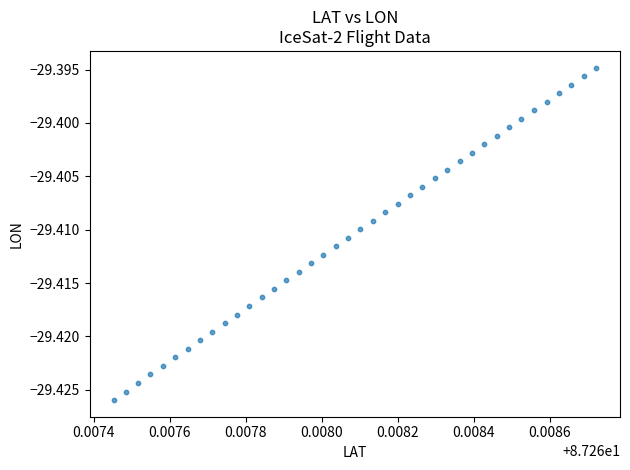

How many points are shown in the scatter plot?

40